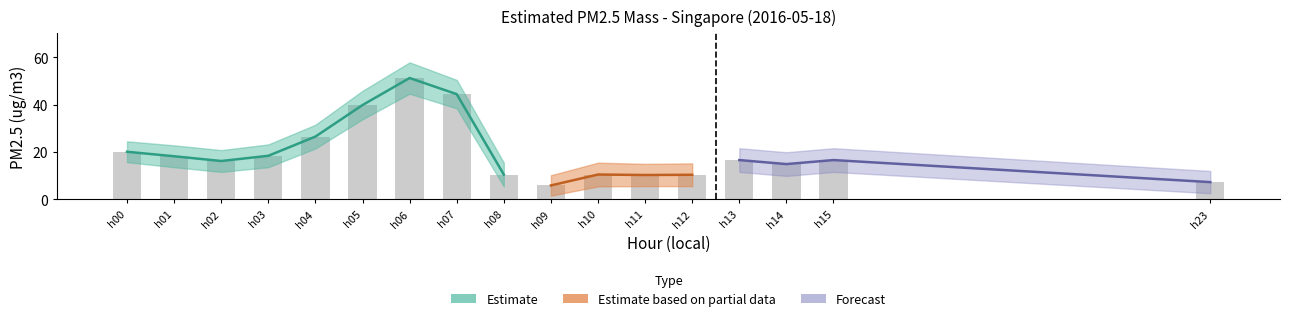

What is the sum of all values?

337.8